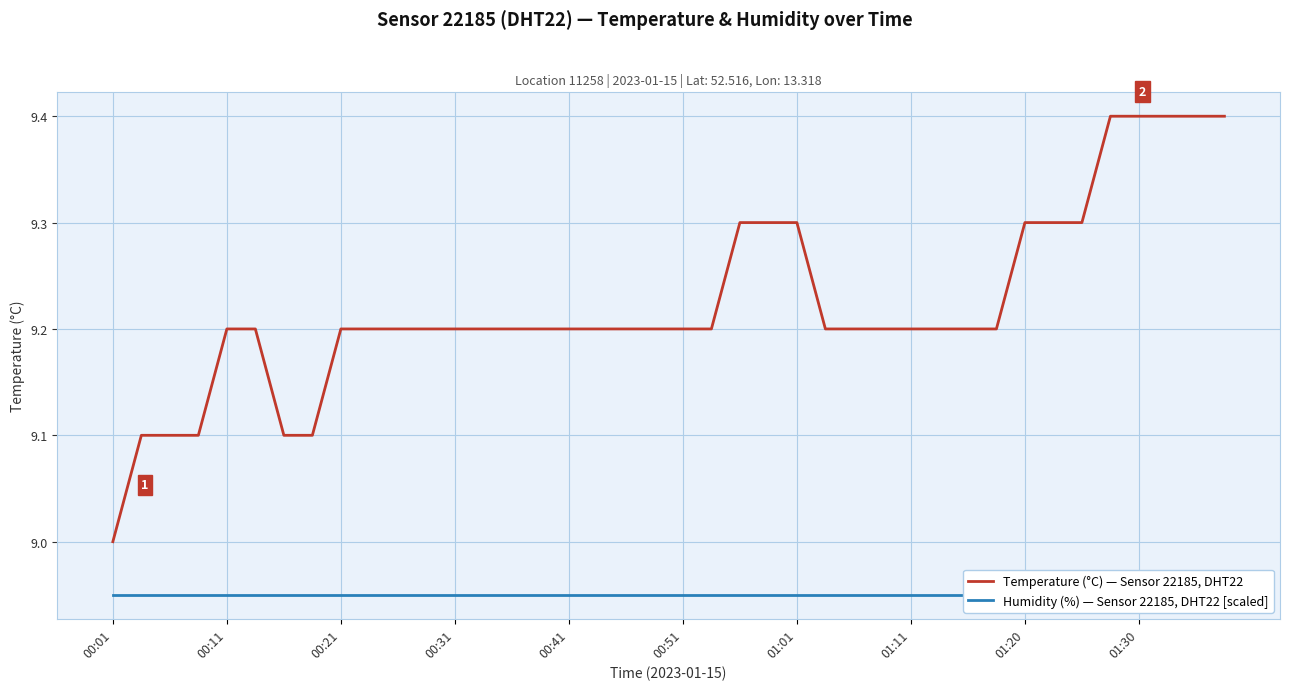

Reading right to left, extract all data points from this chart.

Temperature (°C) — Sensor 22185, DHT22: 9.4	9.4	9.4	9.4	9.4	9.3	9.3	9.3	9.2	9.2	9.2	9.2	9.2	9.2	9.2	9.3	9.3	9.3	9.2	9.2	9.2	9.2	9.2	9.2	9.2	9.2	9.2	9.2	9.2	9.2	9.2	9.2	9.1	9.1	9.2	9.2	9.1	9.1	9.1	9.0
Humidity (%) — Sensor 22185, DHT22 [scaled]: 9.0	9.0	9.0	9.0	9.0	9.0	9.0	9.0	9.0	9.0	9.0	9.0	9.0	9.0	9.0	9.0	9.0	9.0	9.0	9.0	9.0	9.0	9.0	9.0	9.0	9.0	9.0	9.0	9.0	9.0	9.0	9.0	9.0	9.0	9.0	9.0	9.0	9.0	9.0	9.0